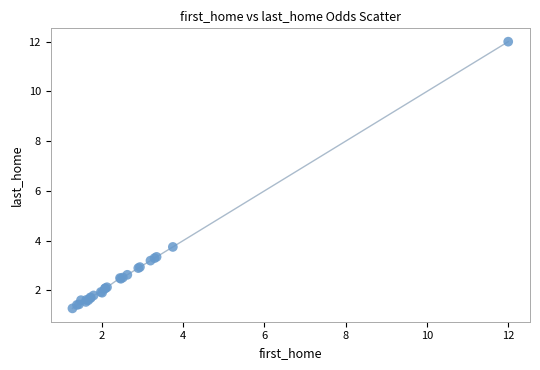

What Y value in the scatter plot is closest to 6?

3.8